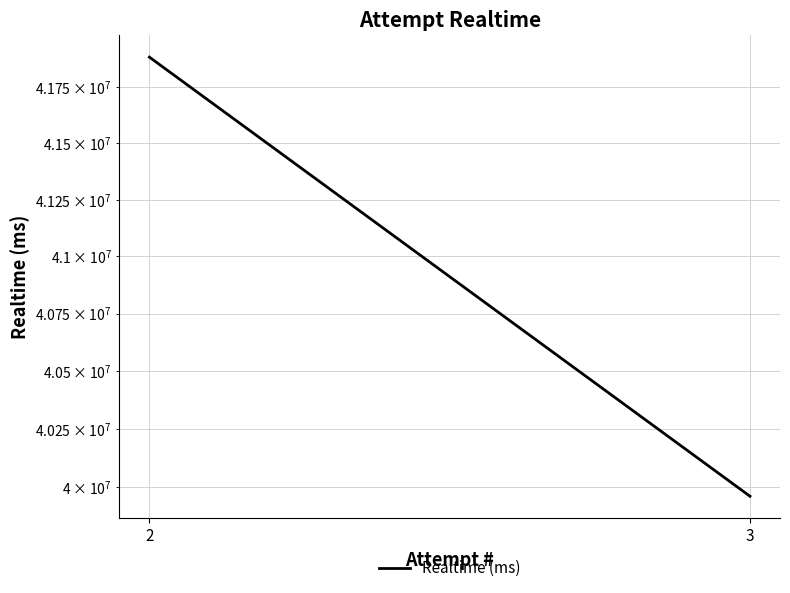

True or false: the data shows 24095102 at 2.

False